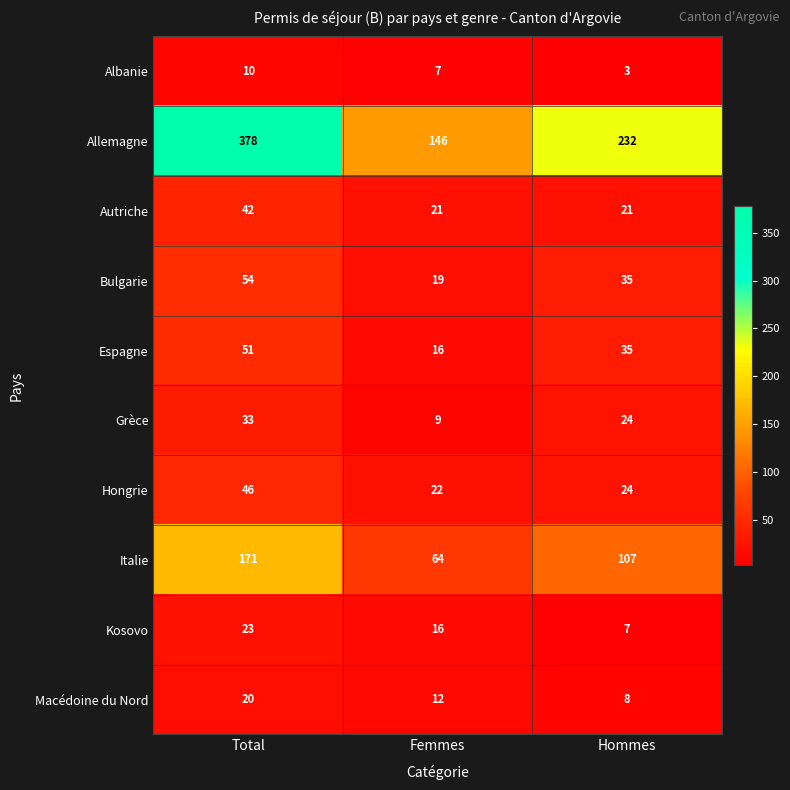

Rank the series by their maximum value, from lowest to highest.

Albanie, Macédoine du Nord, Kosovo, Grèce, Autriche, Hongrie, Espagne, Bulgarie, Italie, Allemagne